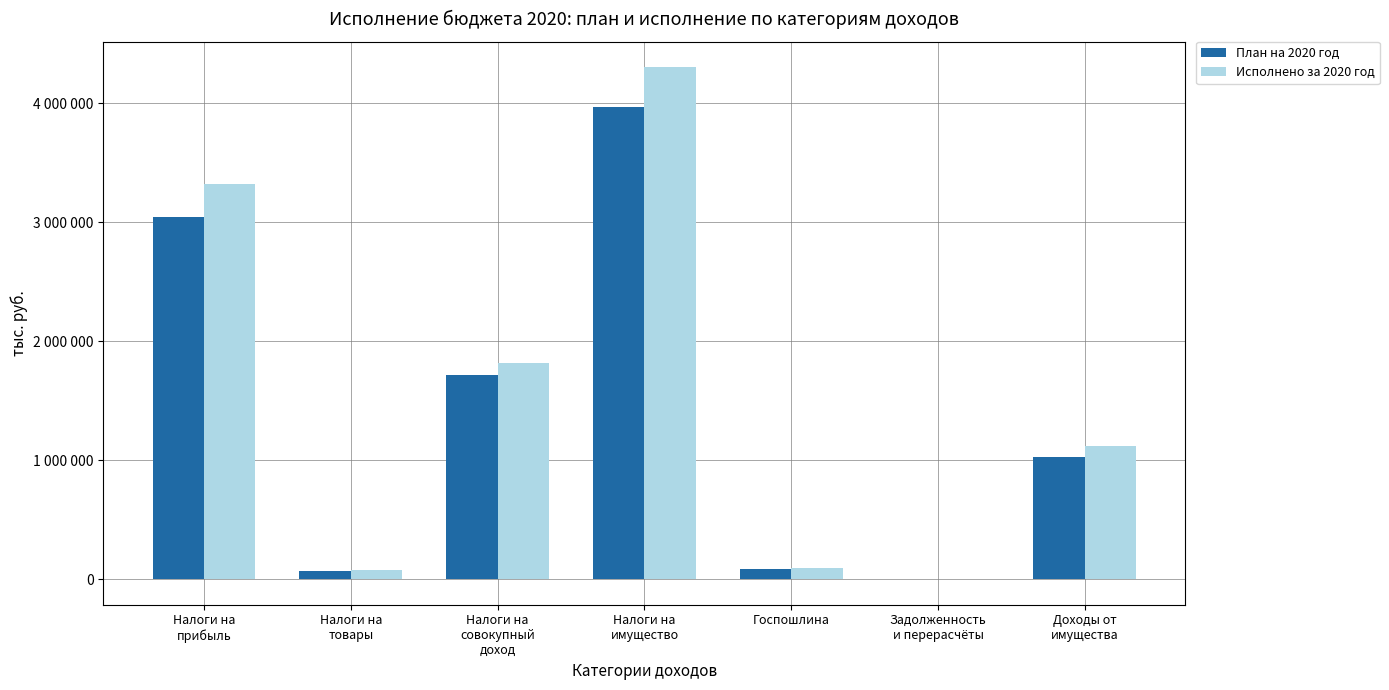

Between Налоги на
товары and Госпошлина, which series saw the biggest shift?

Исполнено за 2020 год